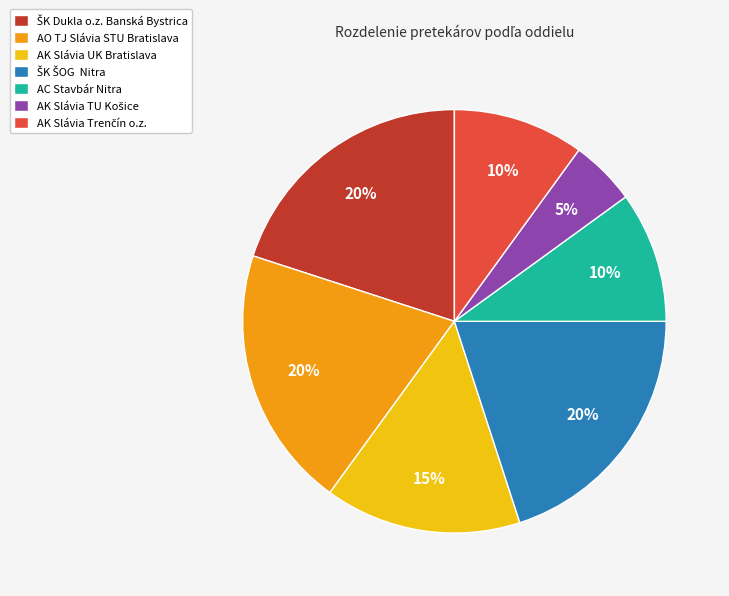

To the nearest percent, what is the difference between the largest and smallest slice percentages?

15%